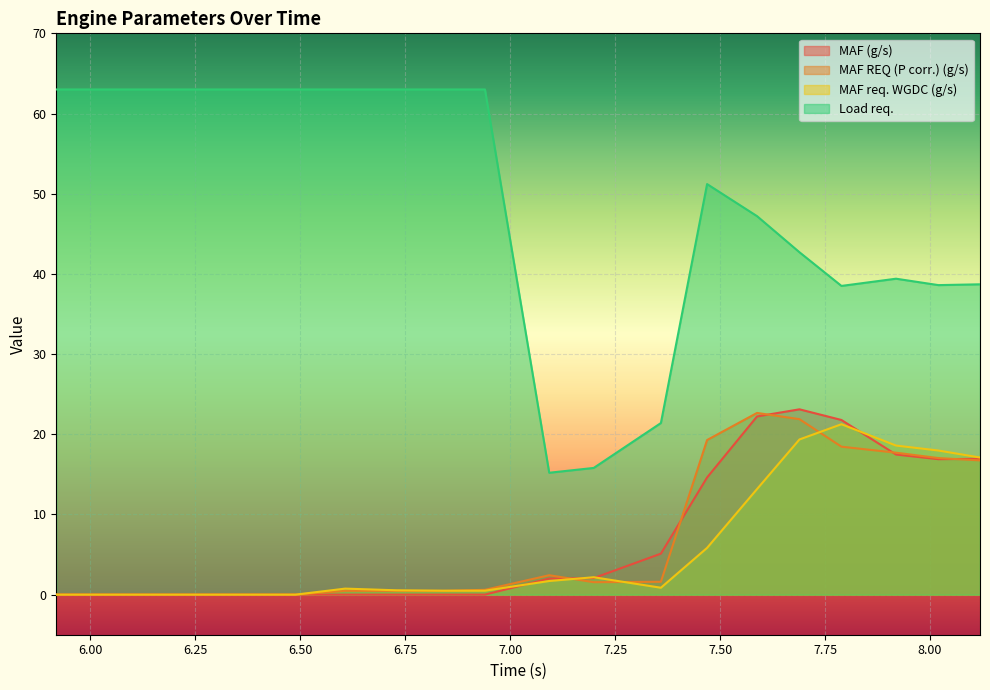

The MAF req. WGDC (g/s) series shows 18.6 at 7.919. True or false?

True